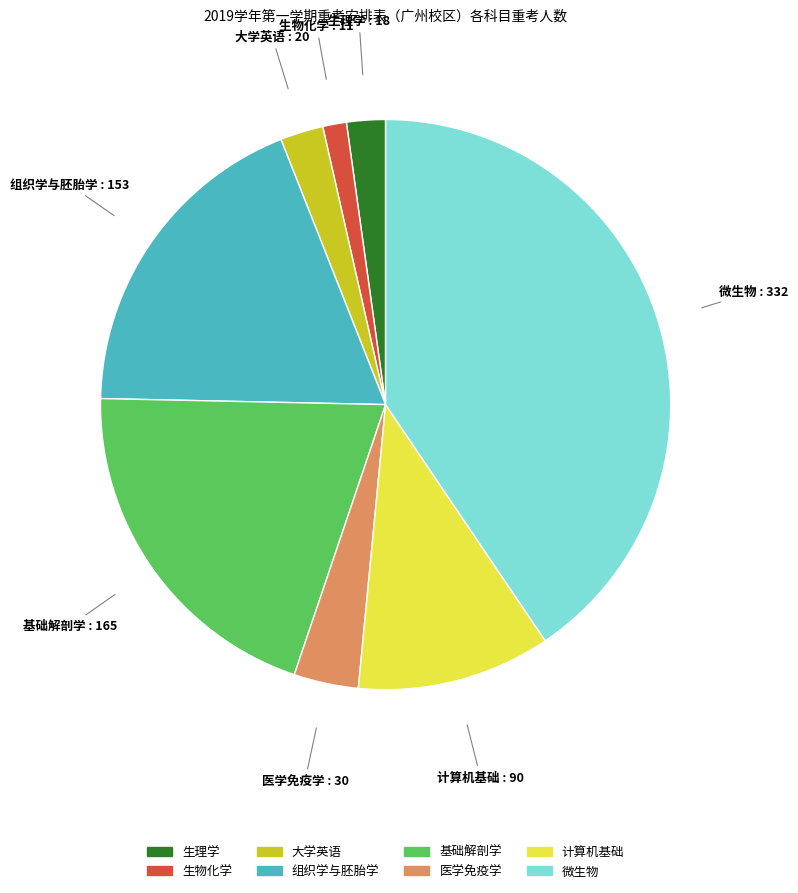

How many segments does this pie chart have?

8